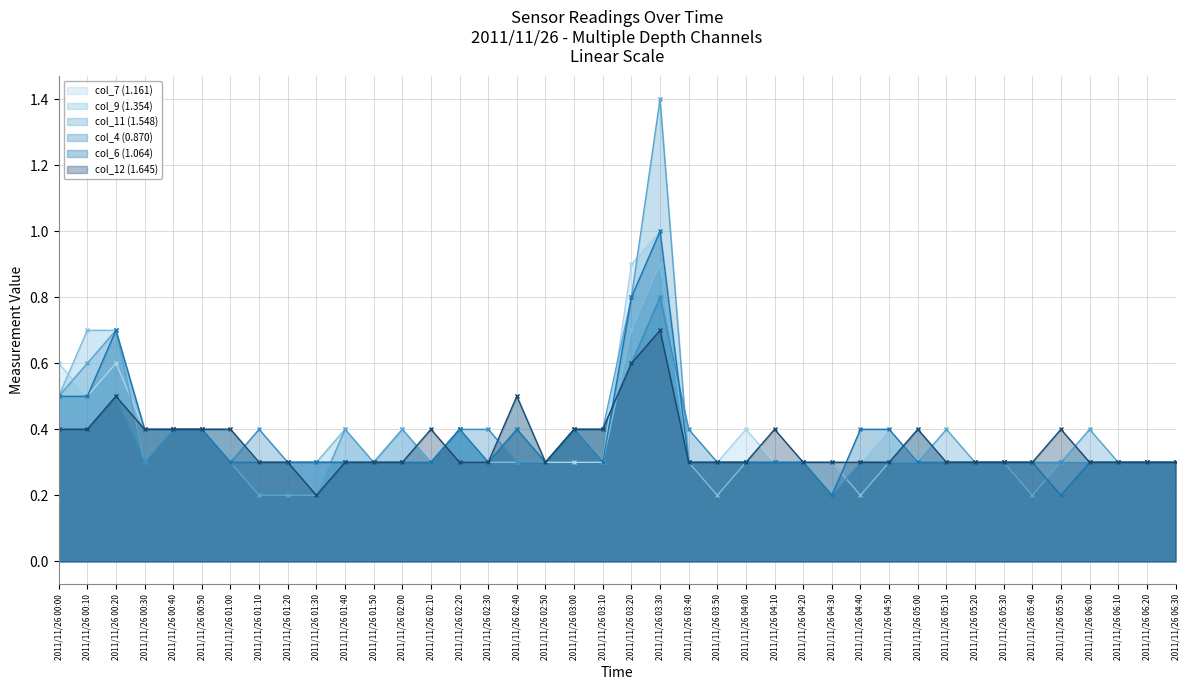

Where is the first local maximum for col_11 (1.548)?

2011/11/26 00:20